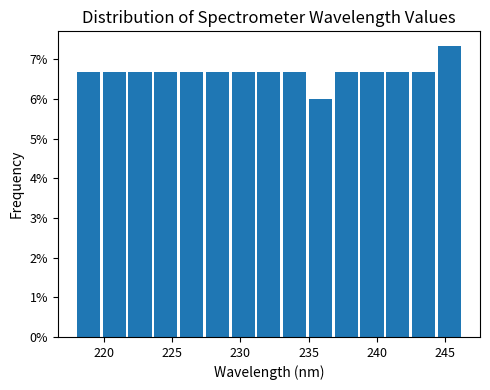

Read against the x-axis, roughly where is the centre of the tallest bar?

245.5